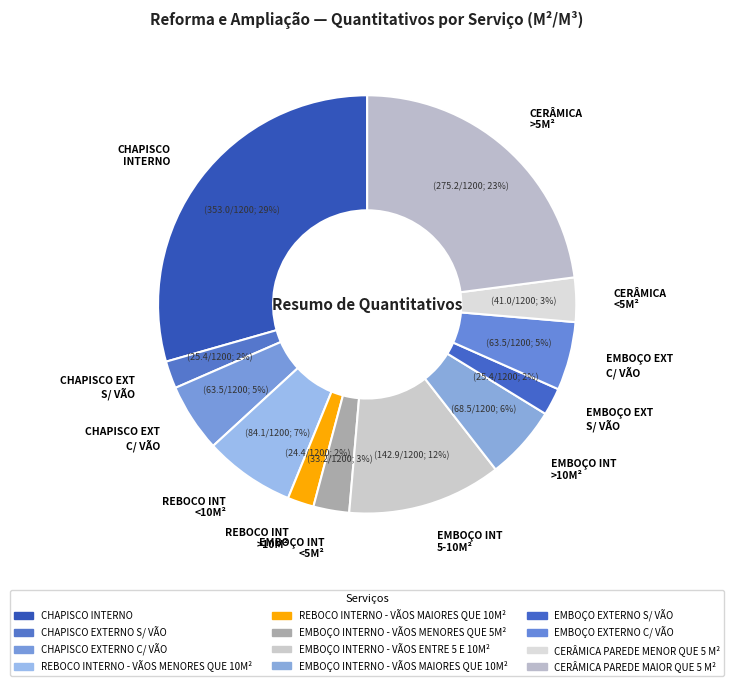

Do REBOCO INT <10M² and CHAPISCO INTERNO together represent more than half of the pie?

No